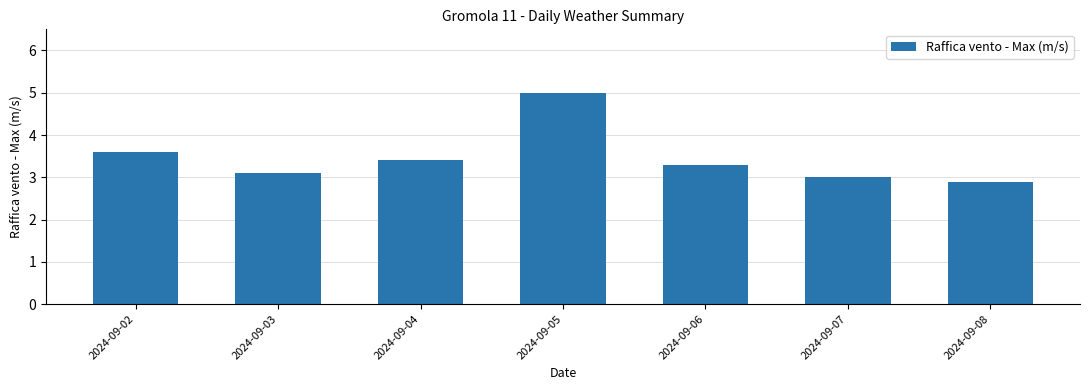

True or false: the data shows 1.9 at 2024-09-08.

False